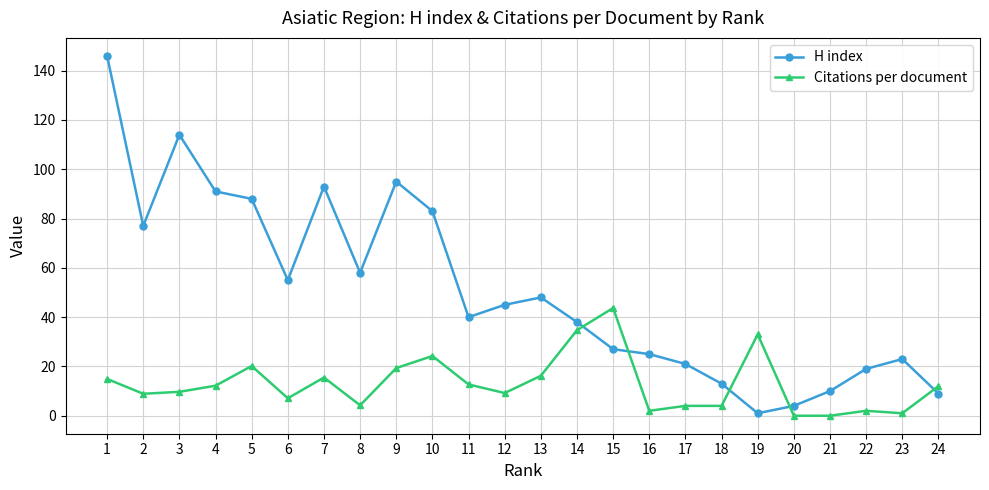

Where is the first local minimum for H index?

2